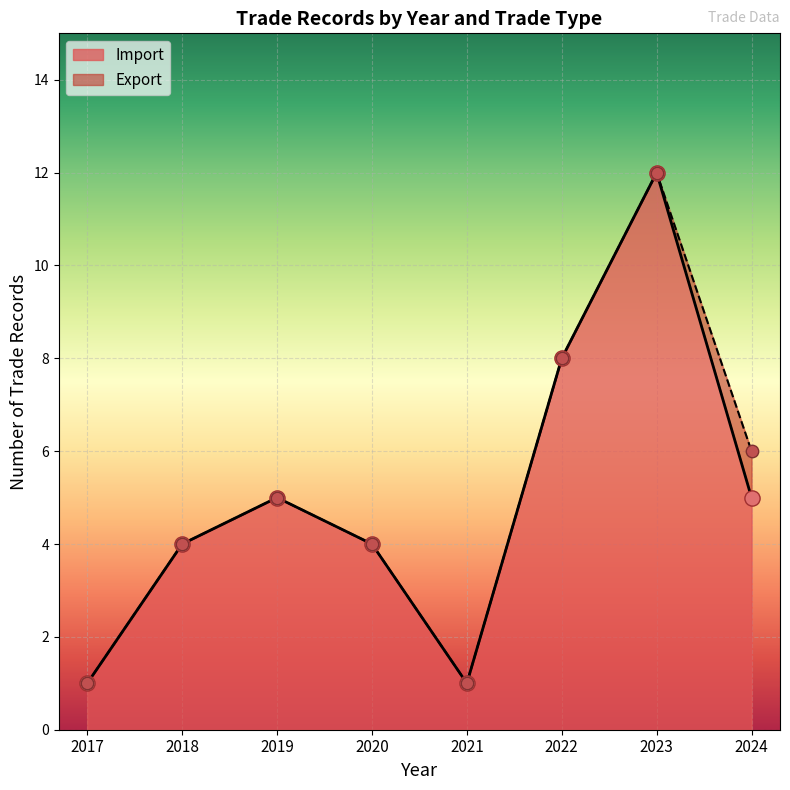

Which series has the largest Y range (max minus min)?

Import